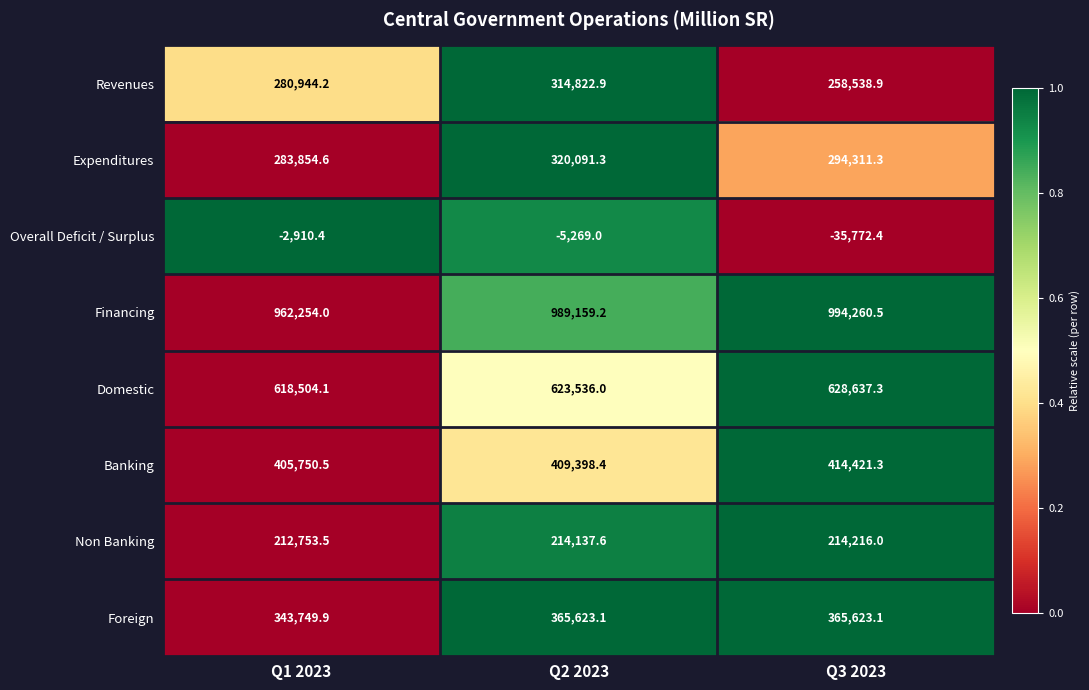

Count the number of data series in this chart.

8